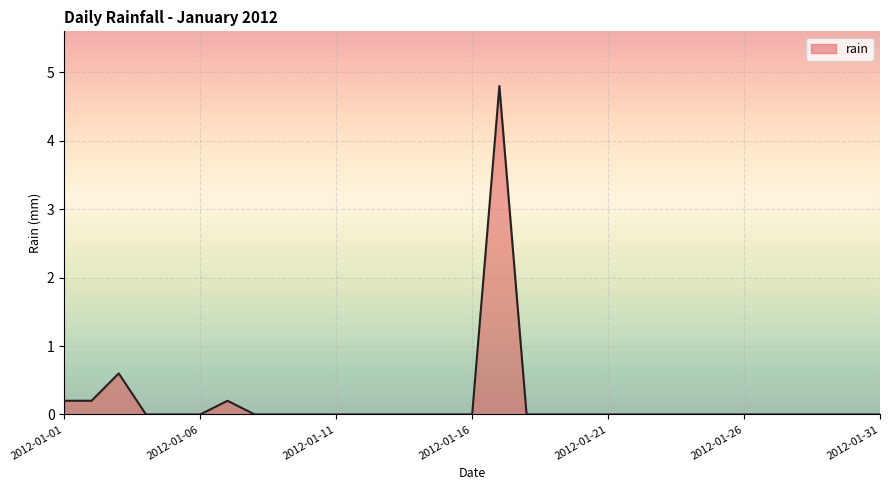

How many lines are shown in the chart?

1